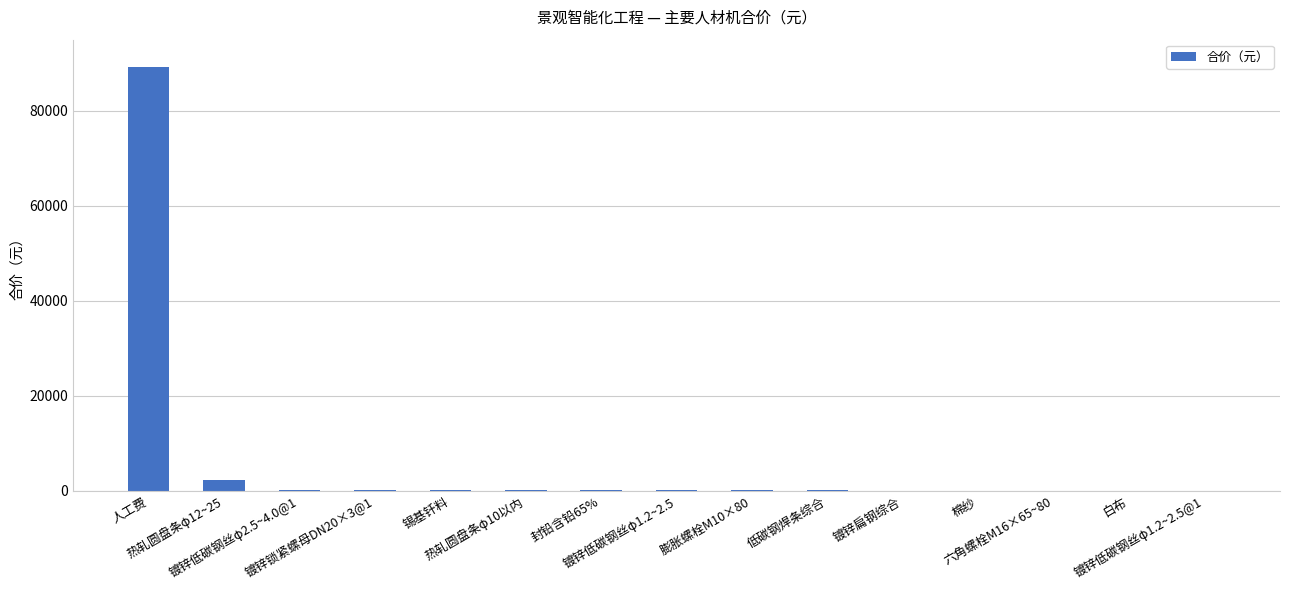

How many values exceed 115?

8